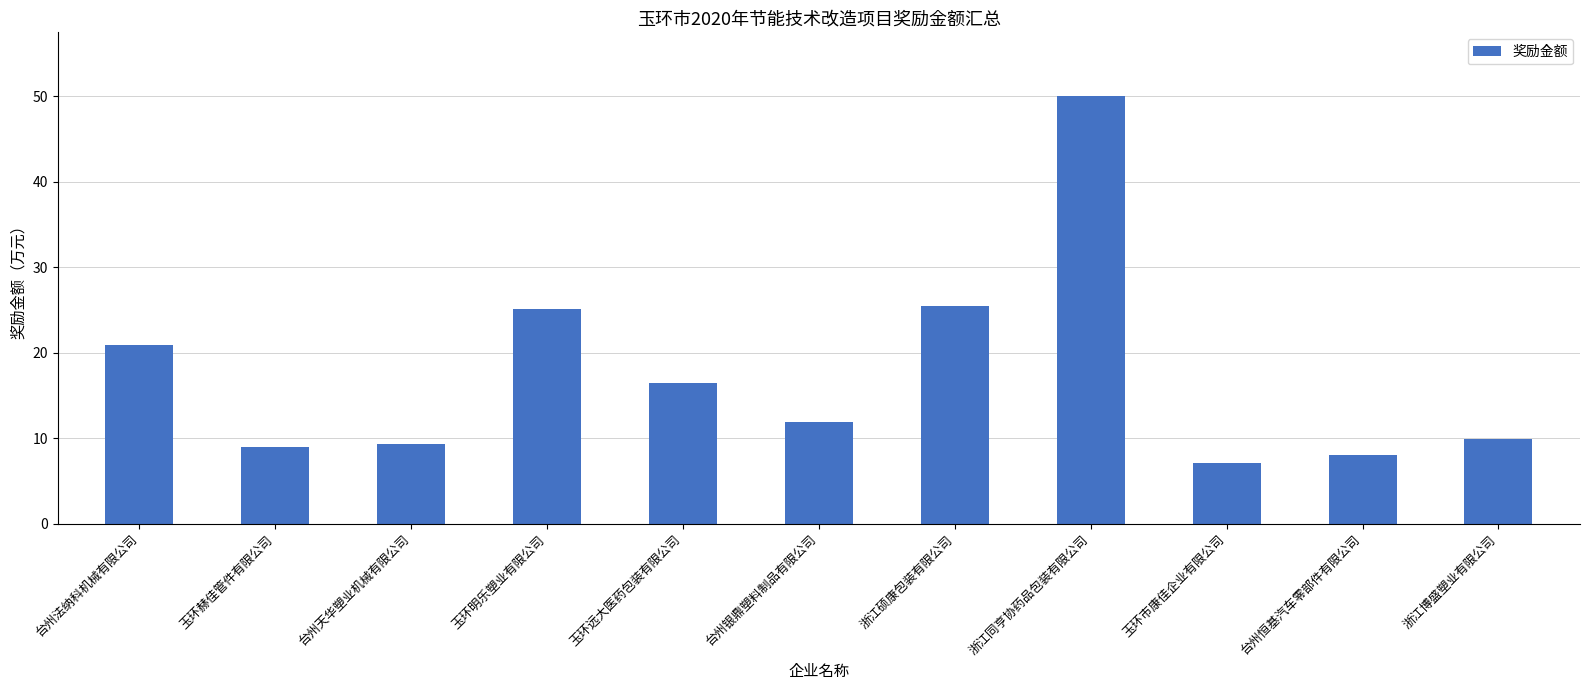

True or false: the data shows 9.4 at 台州天华塑业机械有限公司.

True